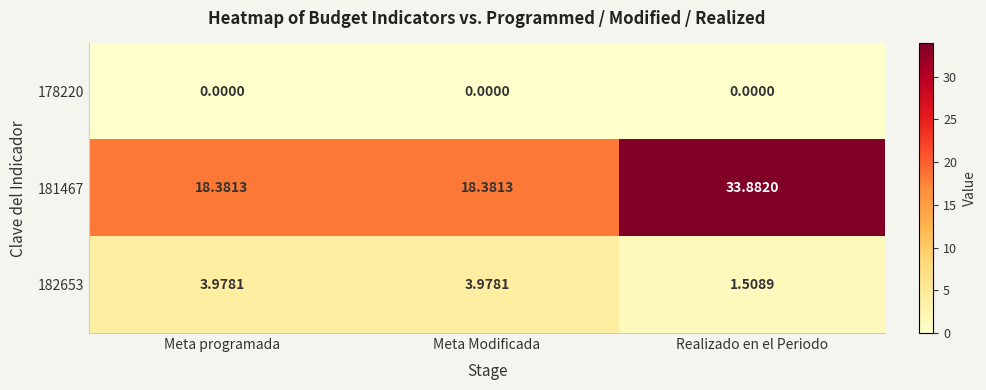

Count the number of data series in this chart.

3